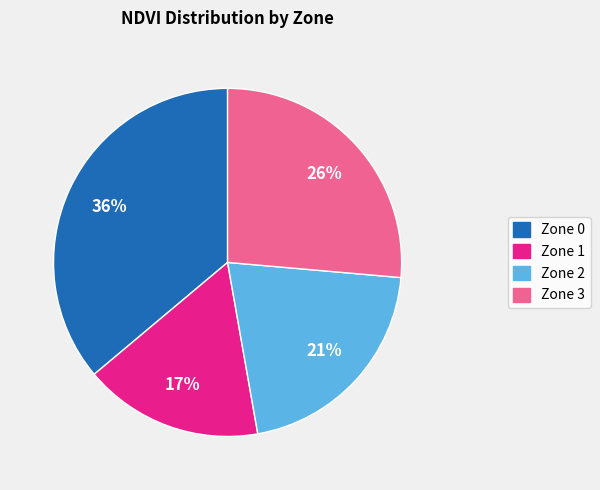

What percentage is the Zone 1 slice, to the nearest percent?

17%